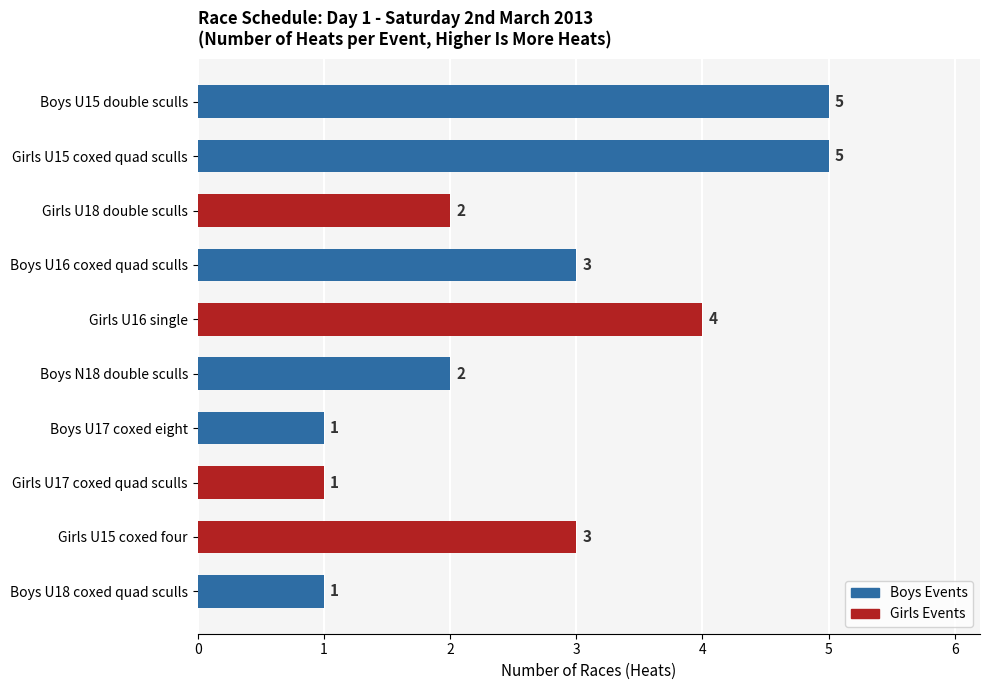

The chart shows a value of 4 at Girls U15 coxed four. True or false?

False